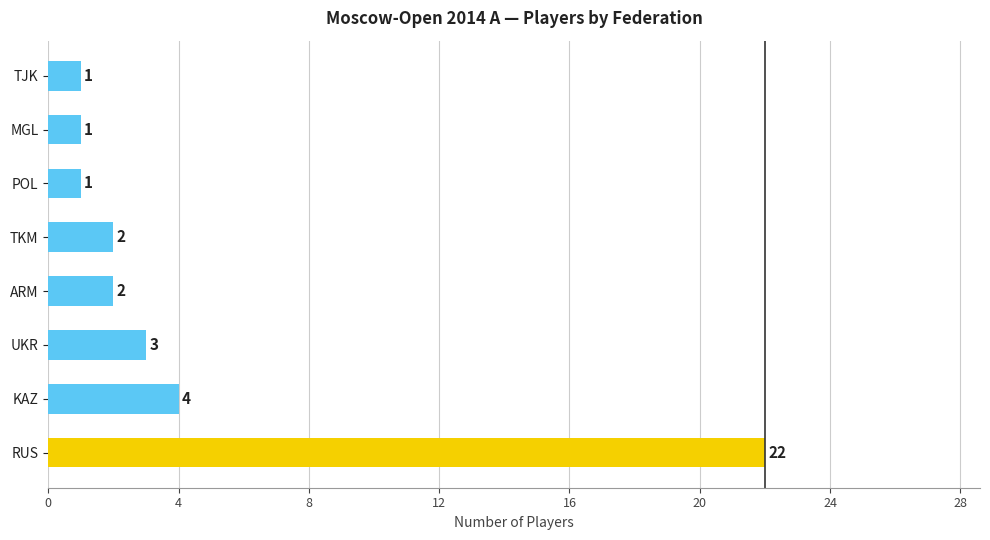

The value at KAZ is 4. True or false?

True